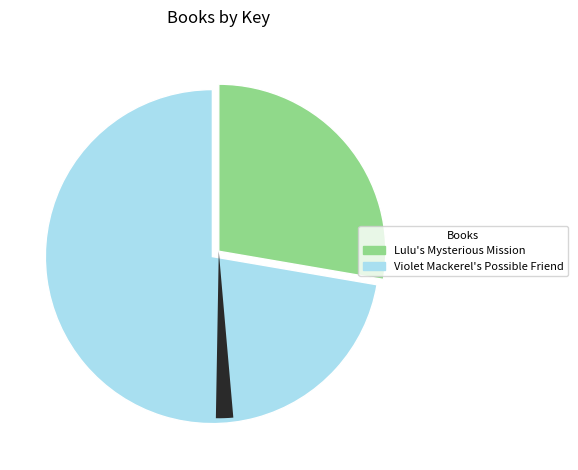

Does any single category account for the majority?

Yes